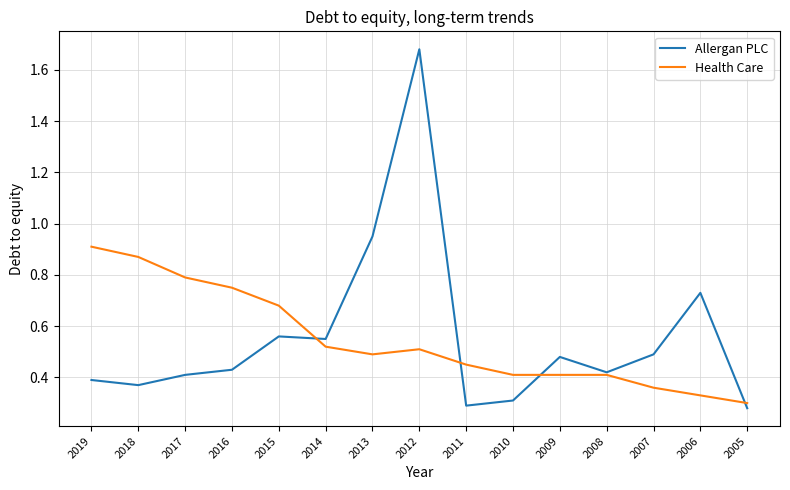

Is the value of Health Care at 2016 greater than the value of Allergan PLC at 2006?

Yes